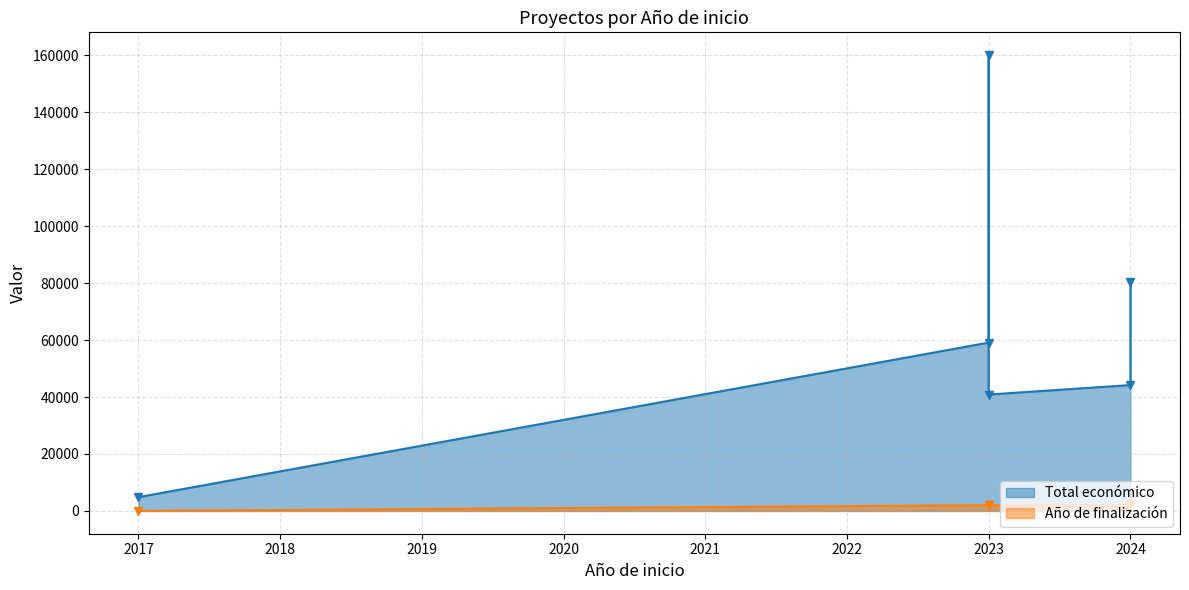

Is the value of Total económico at 2024 greater than the value of Año de finalización at 2023?

Yes